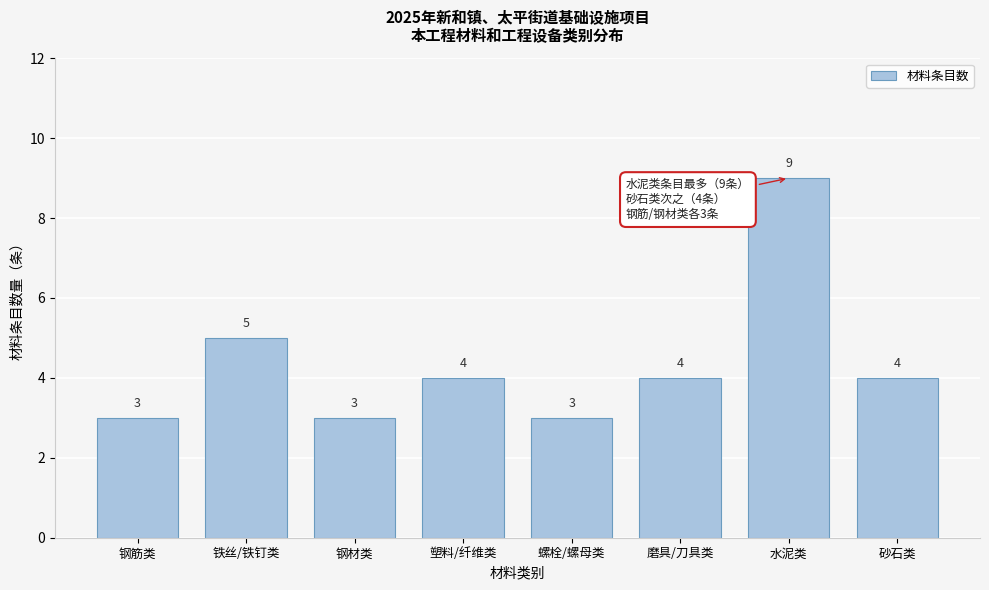

Reading right to left, list all the values displayed in this chart.

4	9	4	3	4	3	5	3